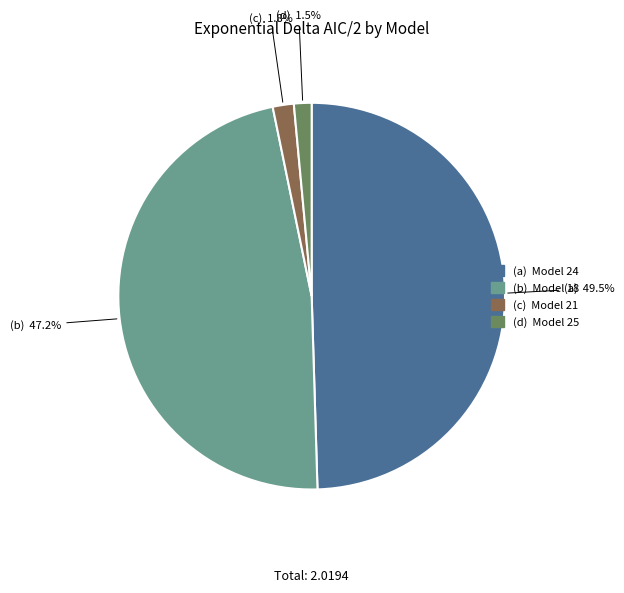

How many slices are in this pie chart?

4